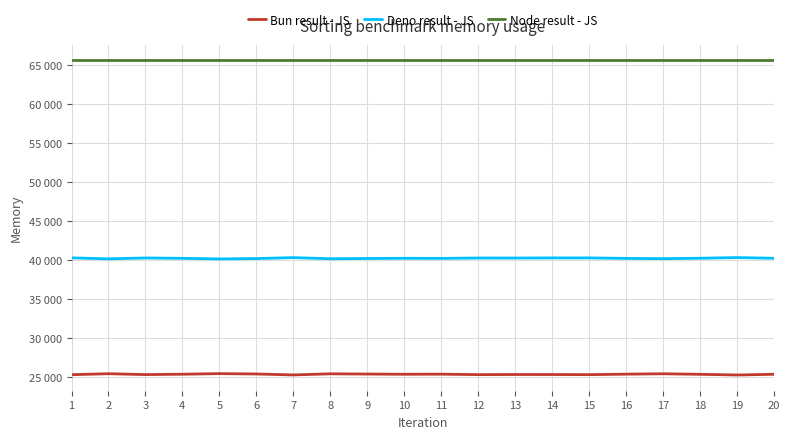

Rank the series by their maximum value, from lowest to highest.

Bun result - JS, Deno result - JS, Node result - JS